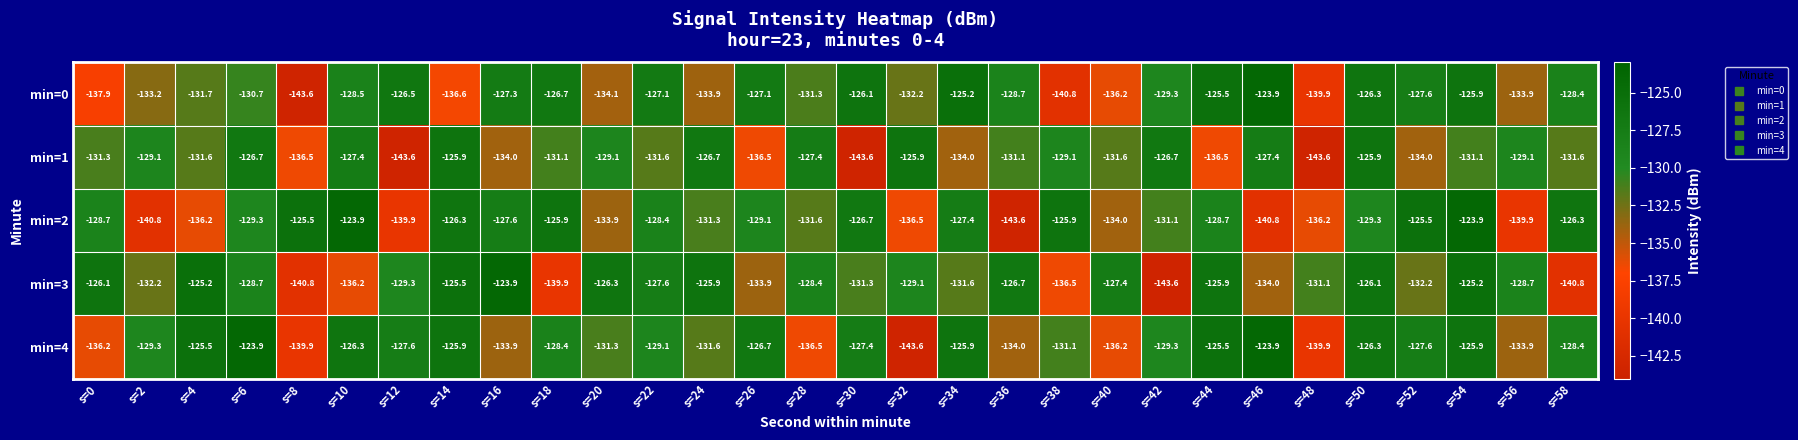

At which label does min=1 first exceed -131?

s=2